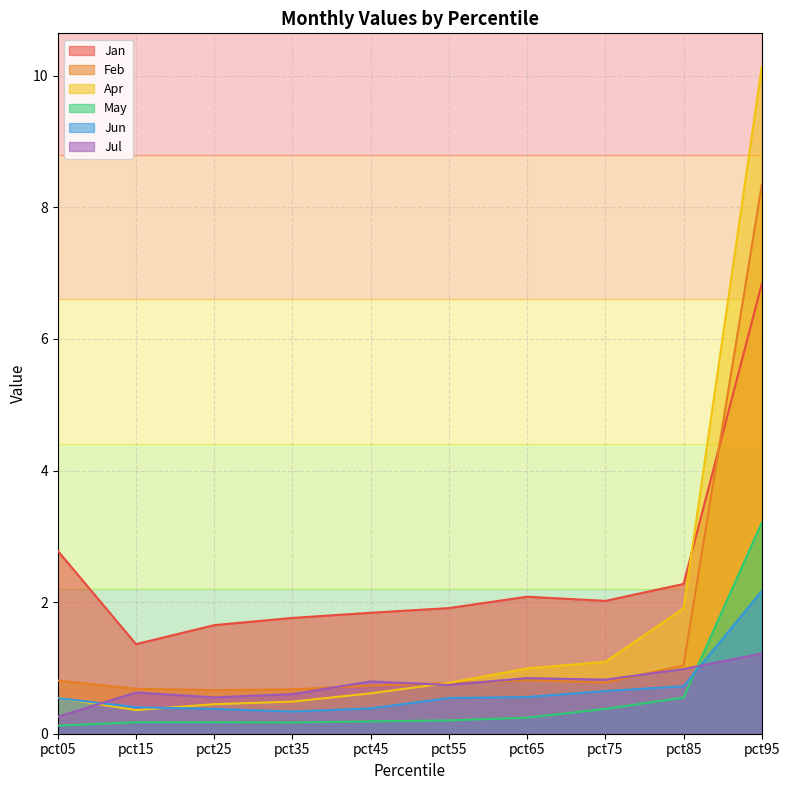

At how many categories does at least one series exceed 6?

1